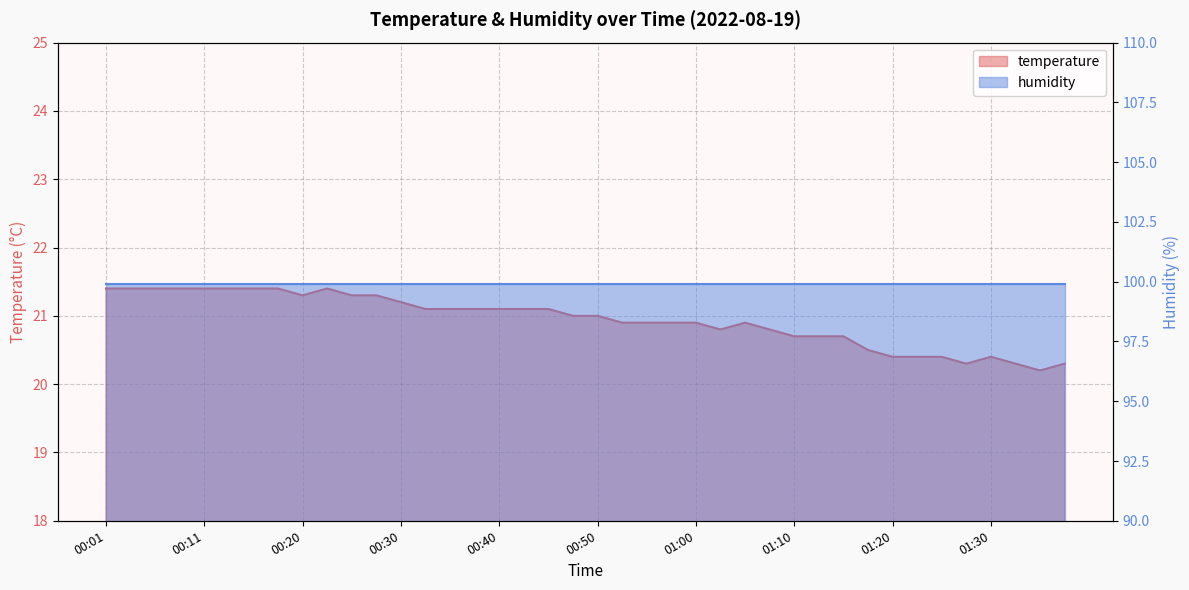

What is the value of the 33rd point from the left?

20.4